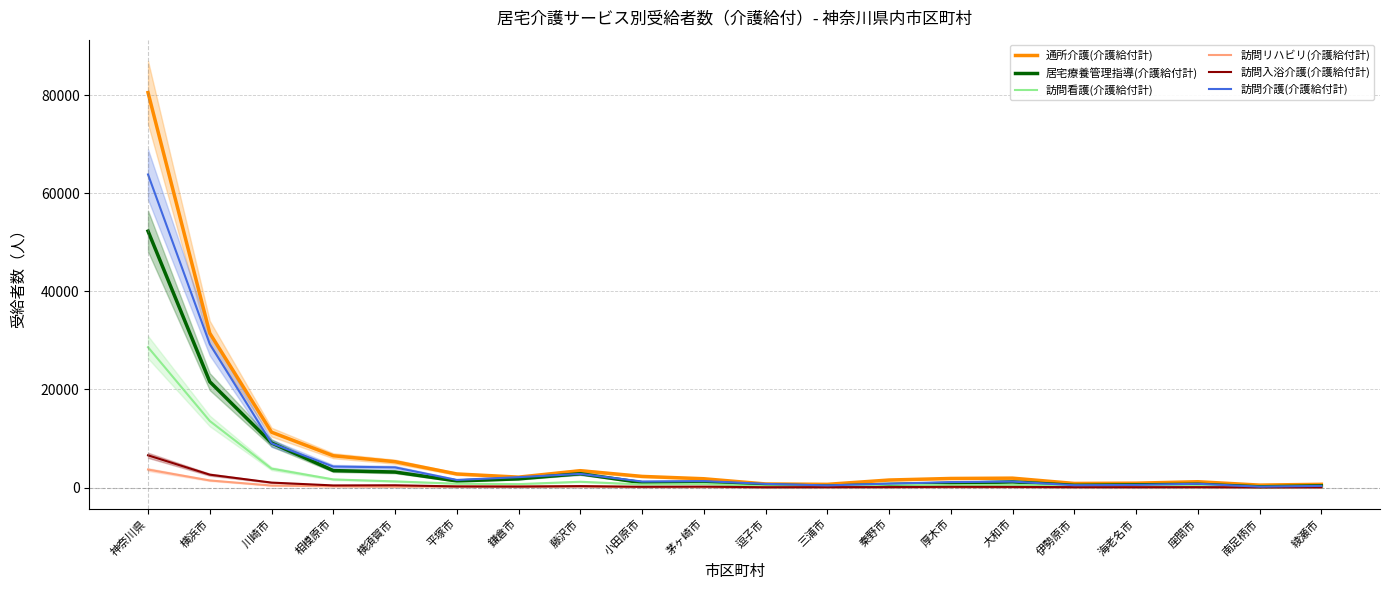

Which series changed the most between 平塚市 and 南足柄市?

通所介護(介護給付計)